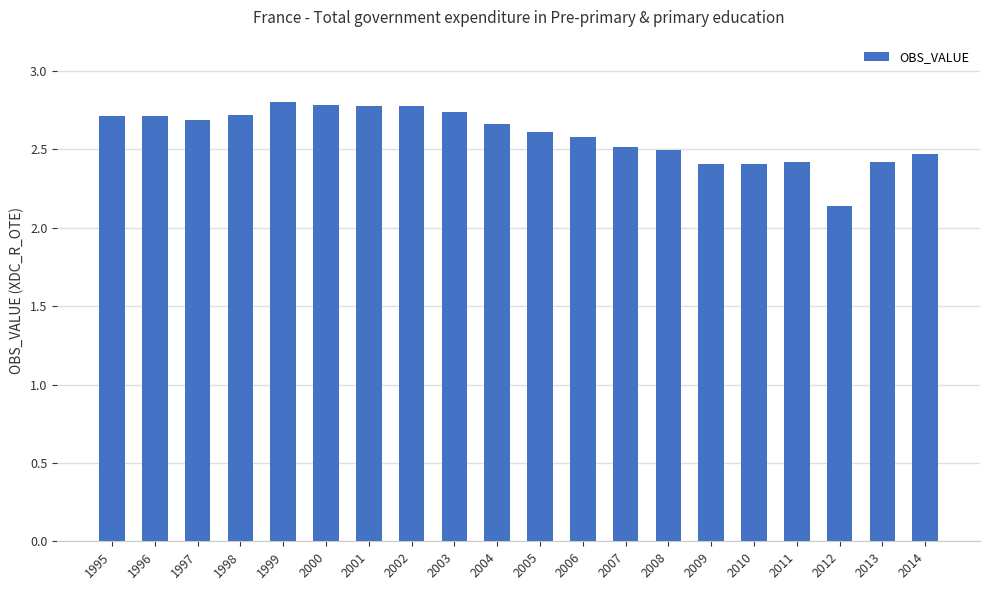

What is the value of the 19th bar from the left?

2.4